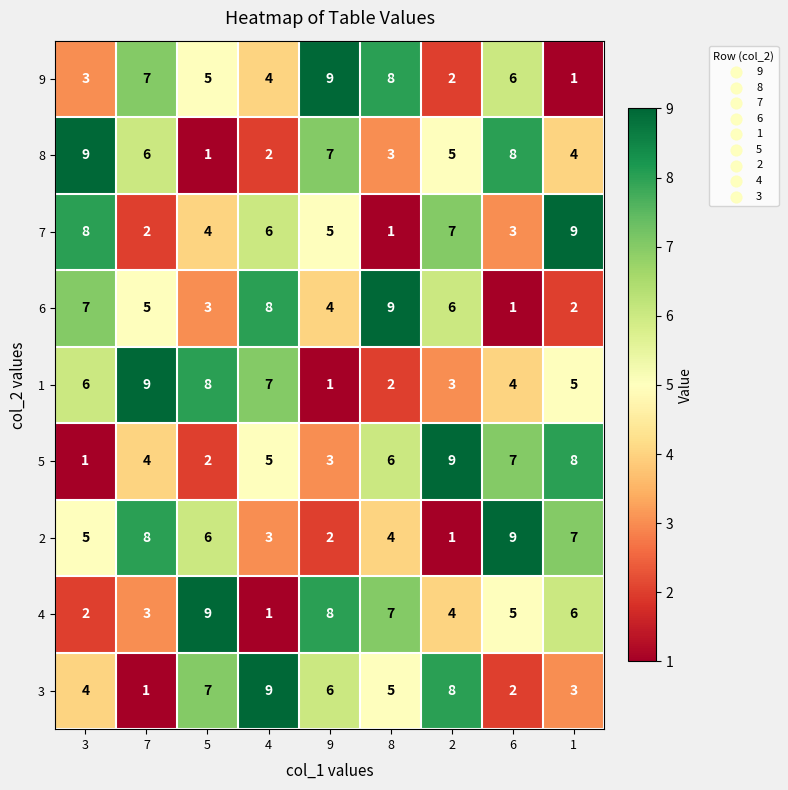

What is the total value across all series at 5?

45